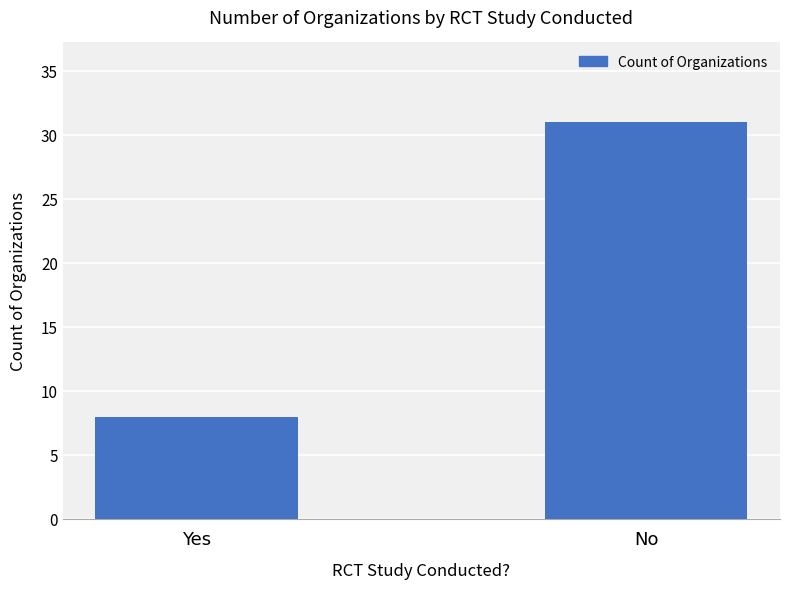

Is it true that the value at Yes is 8?

True